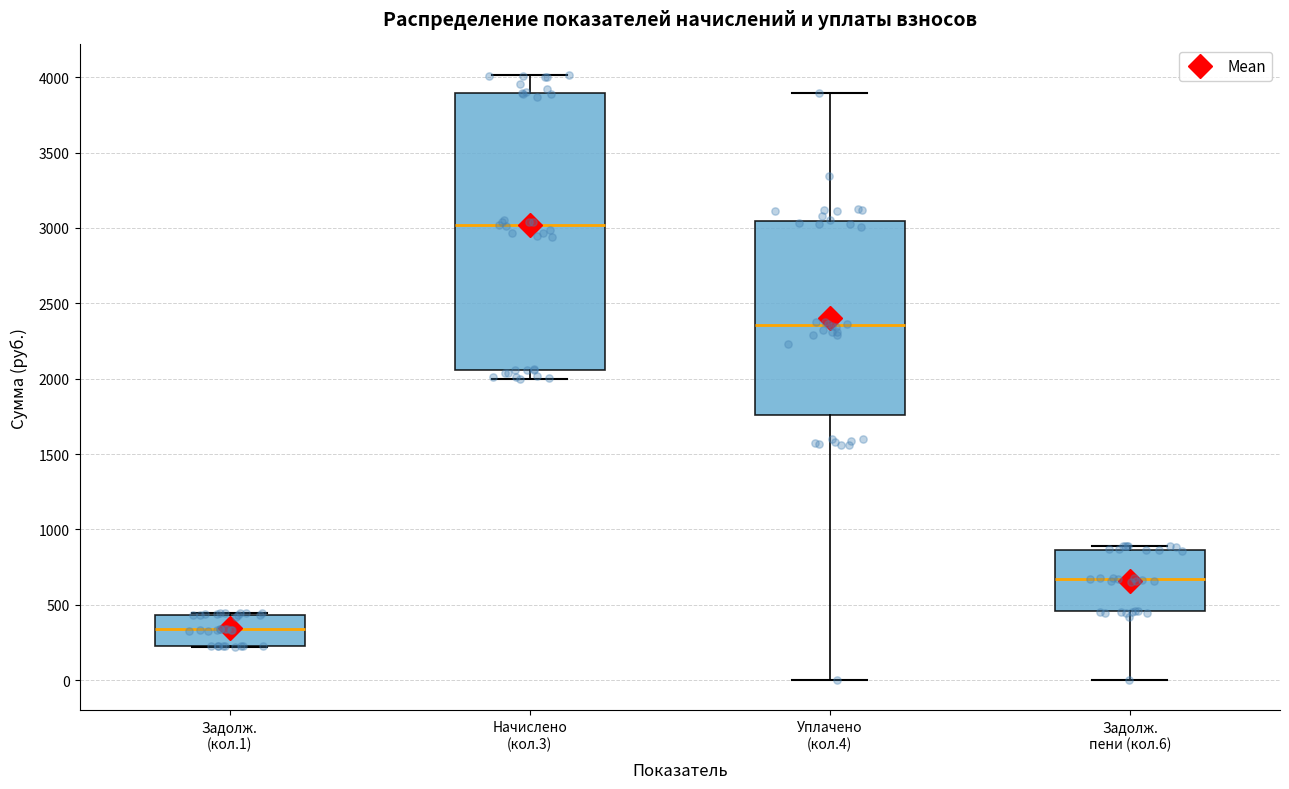

Reading left to right, transcribe this box plot: for each box, give where its median line is, the range the box spans, and where its two whiskers end, as read against the y-axis. The values are not printed on the chart, so give them approximately, as read against the axis.

Задолж. (кол.1): median 350, box 250 to 450, whiskers 200 to 450
Начислено (кол.3): median 3000, box 2050 to 3900, whiskers 2000 to 4000
Уплачено (кол.4): median 2350, box 1750 to 3050, whiskers 0 to 3900
Задолж. пени (кол.6): median 650, box 450 to 850, whiskers 0 to 900